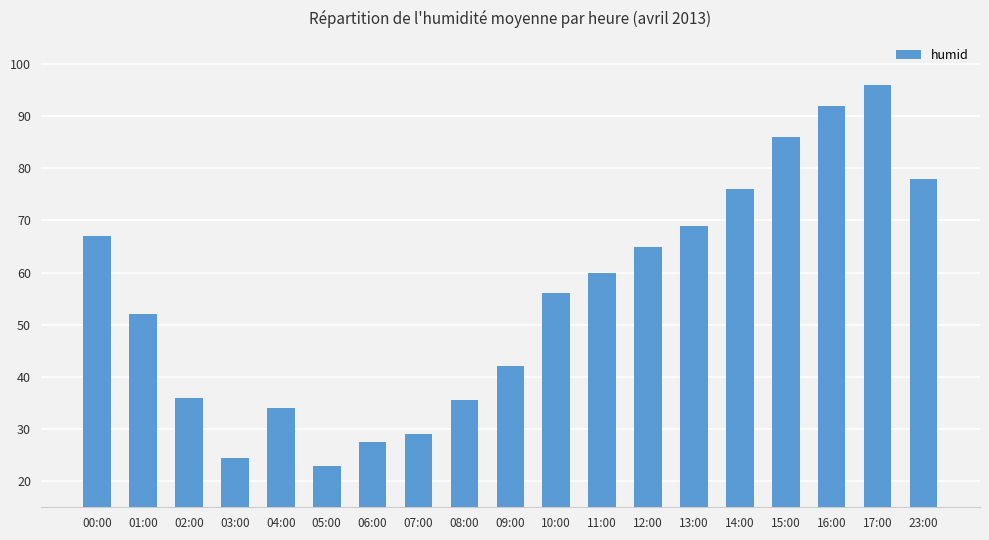

Are the bars horizontal?

No